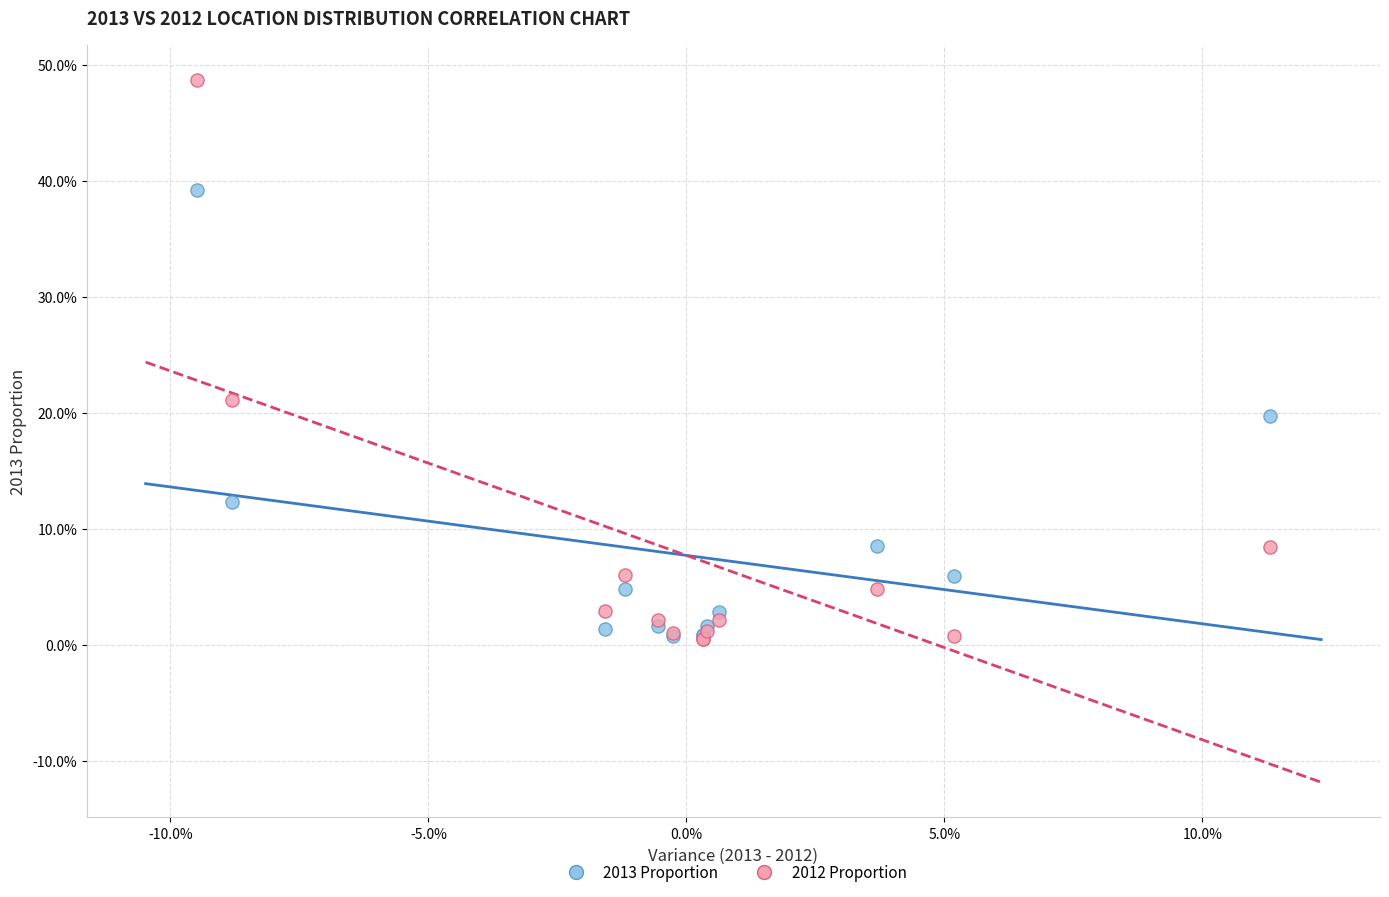

Which series contains the highest Y value?

2012 Proportion